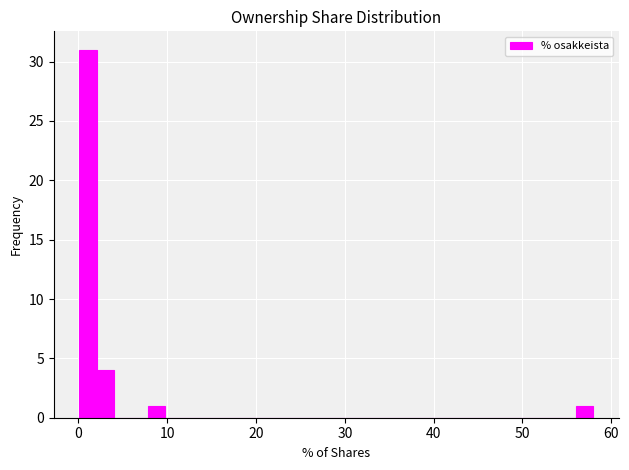

Read against the x-axis, roughly where is the centre of the tallest bar?

1